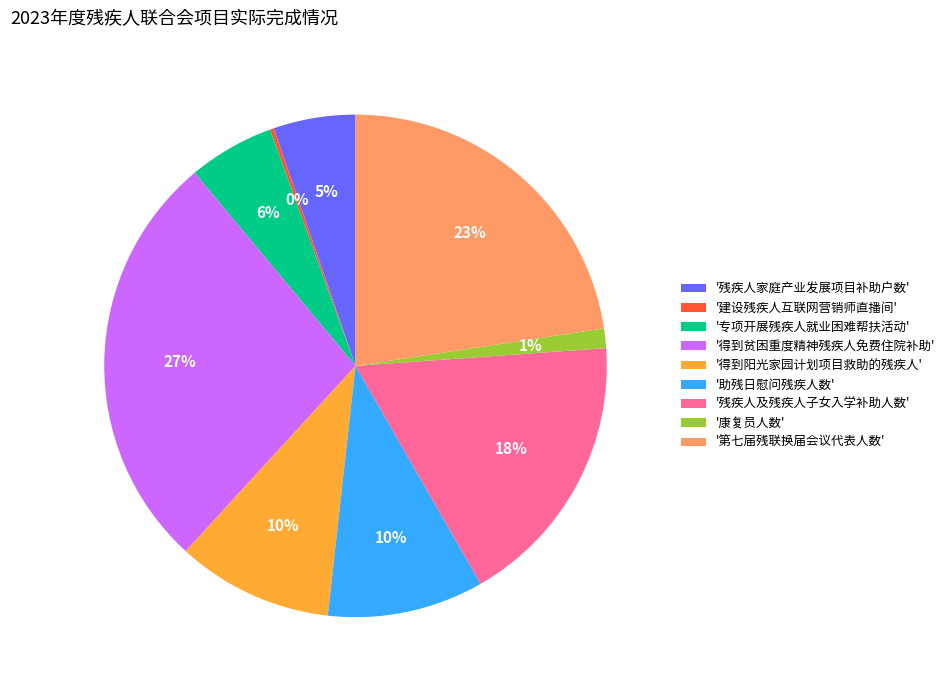

Combined, do '得到贫困重度精神残疾人免费住院补助' and '助残日慰问残疾人数' account for over 50%?

No